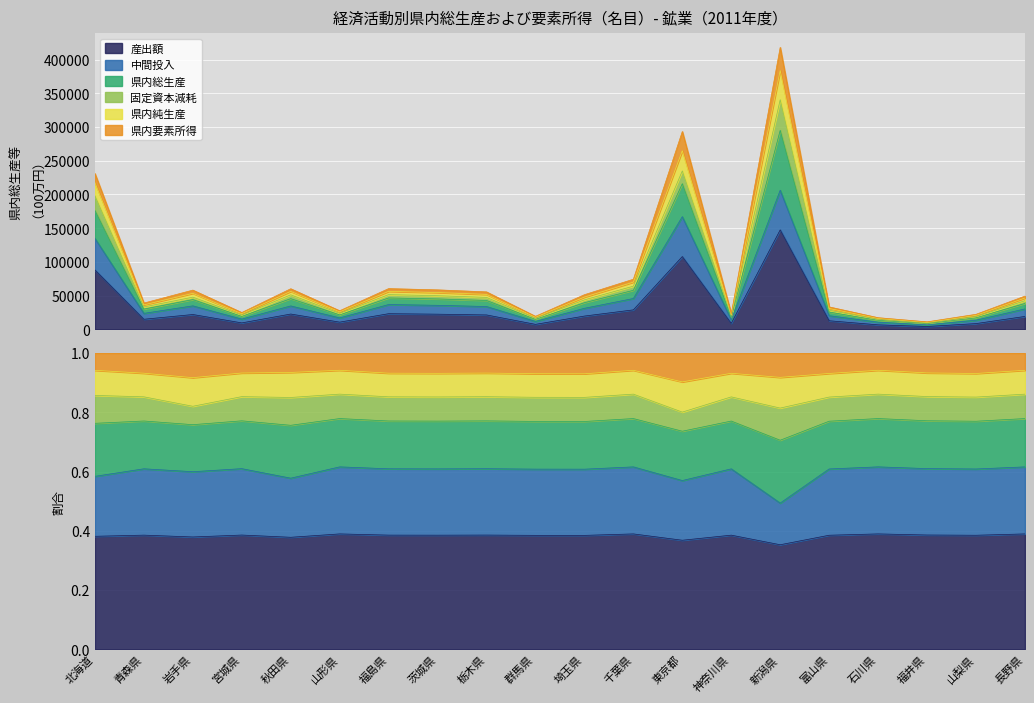

True or false: 産出額 and 県内総生産 cross at least once.

False